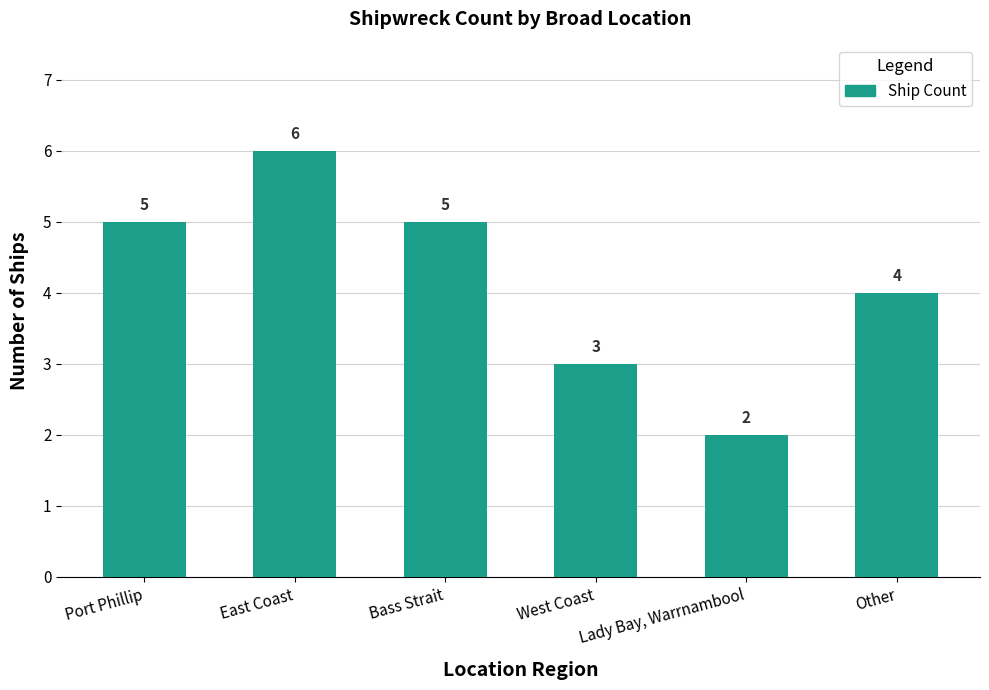

Reading right to left, extract all data points from this chart.

Other=4	Lady Bay, Warrnambool=2	West Coast=3	Bass Strait=5	East Coast=6	Port Phillip=5